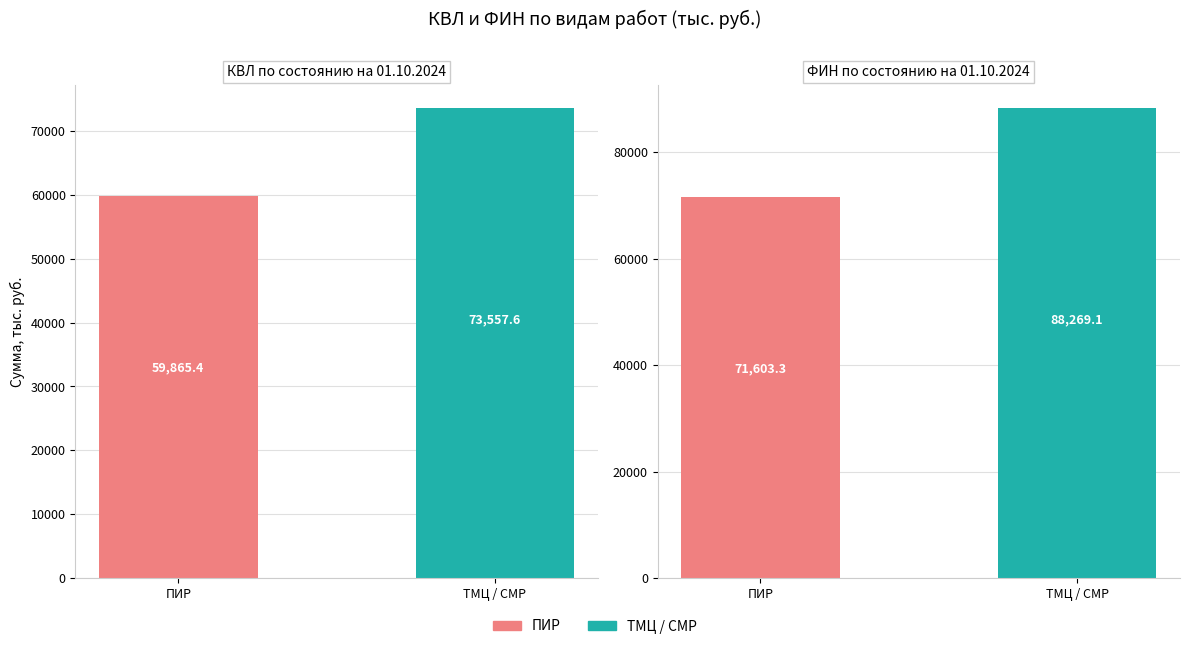

Reading right to left, transcribe all the data shown in this chart.

КВЛ: ТМЦ / СМР=73557.6	ПИР=59865.4
ФИН: ТМЦ / СМР=88269.1	ПИР=71603.3